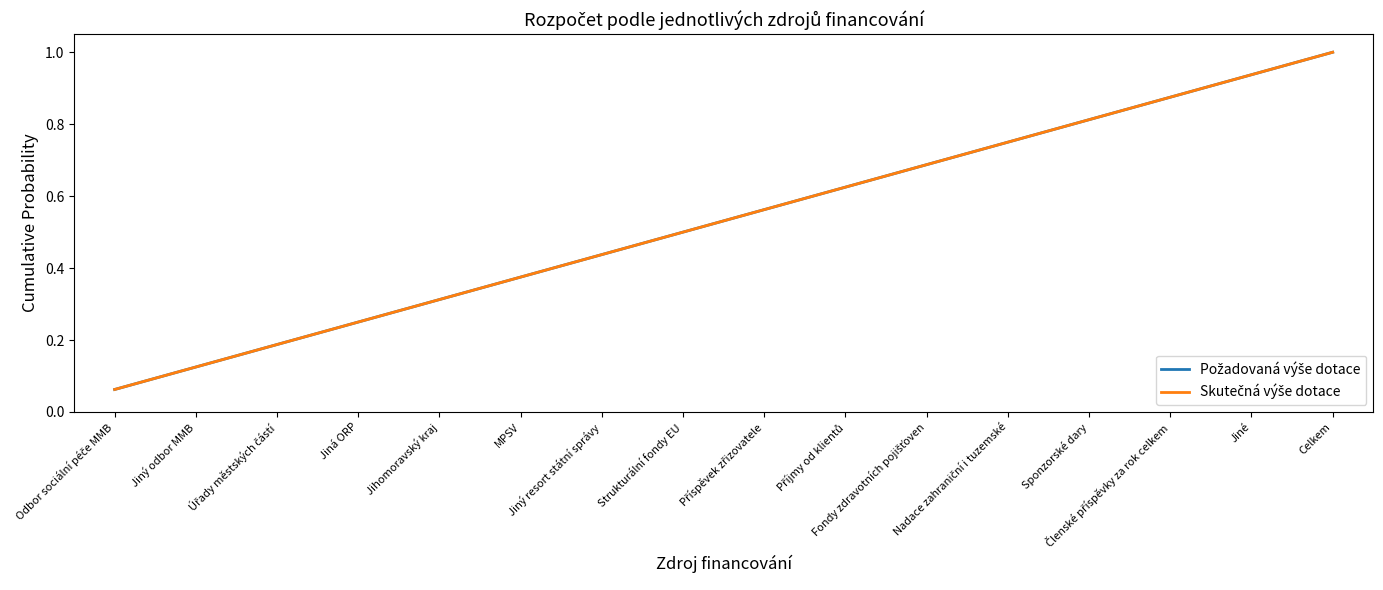

Does the chart display data point markers on the line(s)?

No